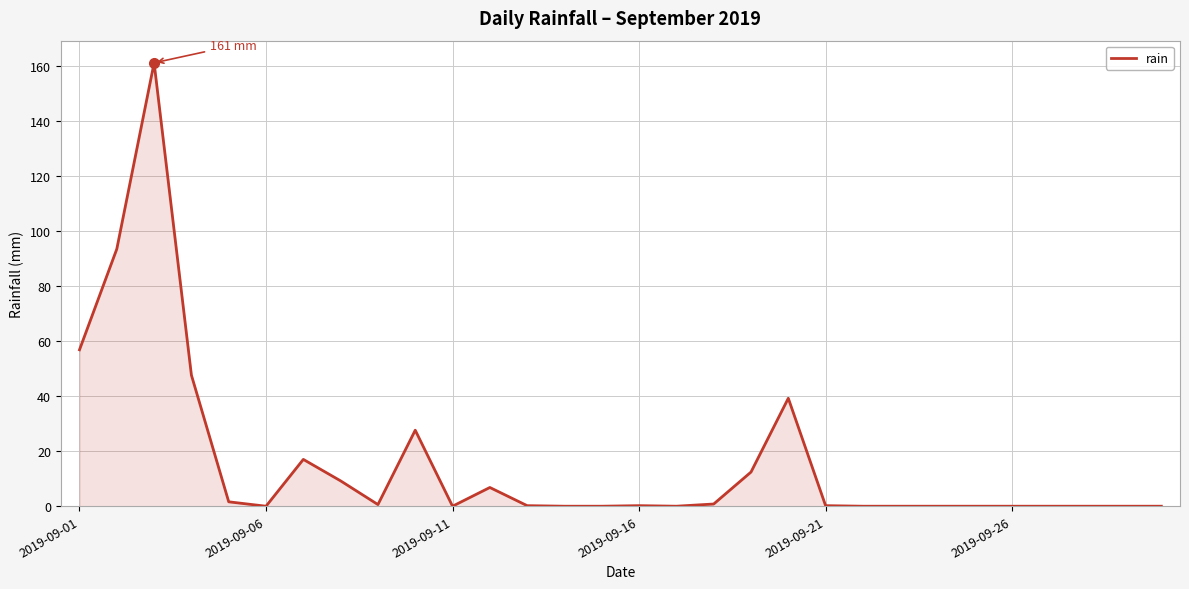

What is the greatest value displayed?

161.0